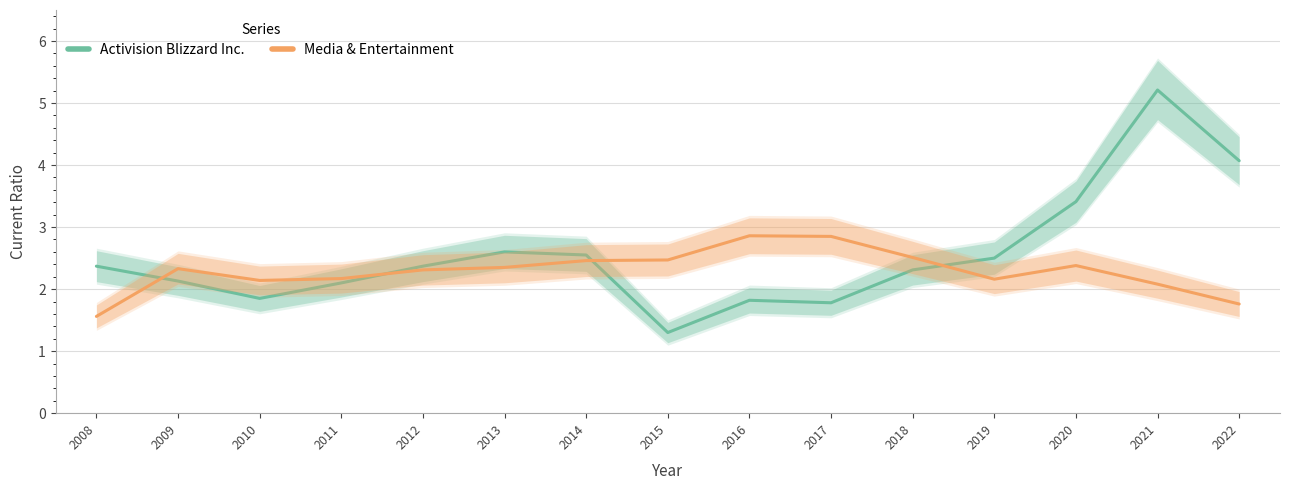

Which series has the widest spread of values?

Activision Blizzard Inc.